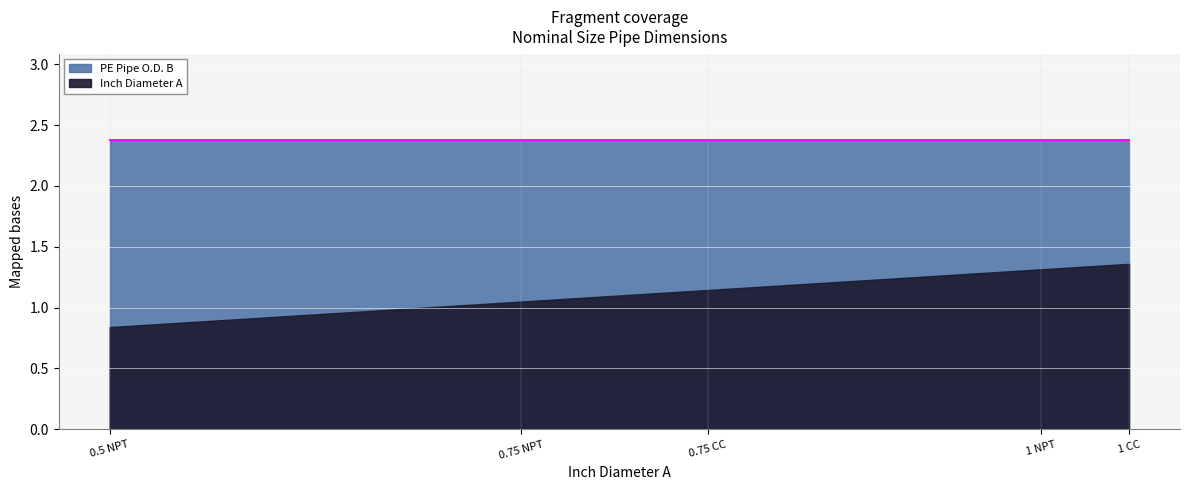

What is the difference between the maximum and second lowest values in the Inch Diameter A series?

0.3